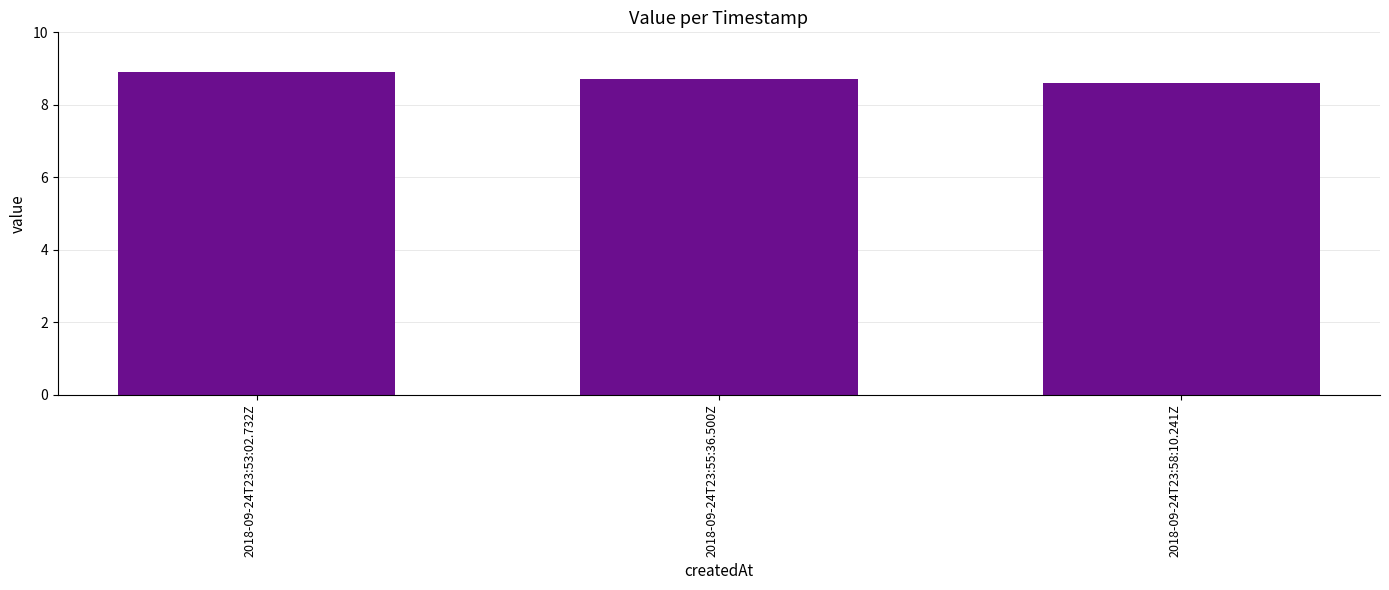

List the labels in order of value, largest first.

2018-09-24T23:53:02.732Z, 2018-09-24T23:55:36.500Z, 2018-09-24T23:58:10.241Z